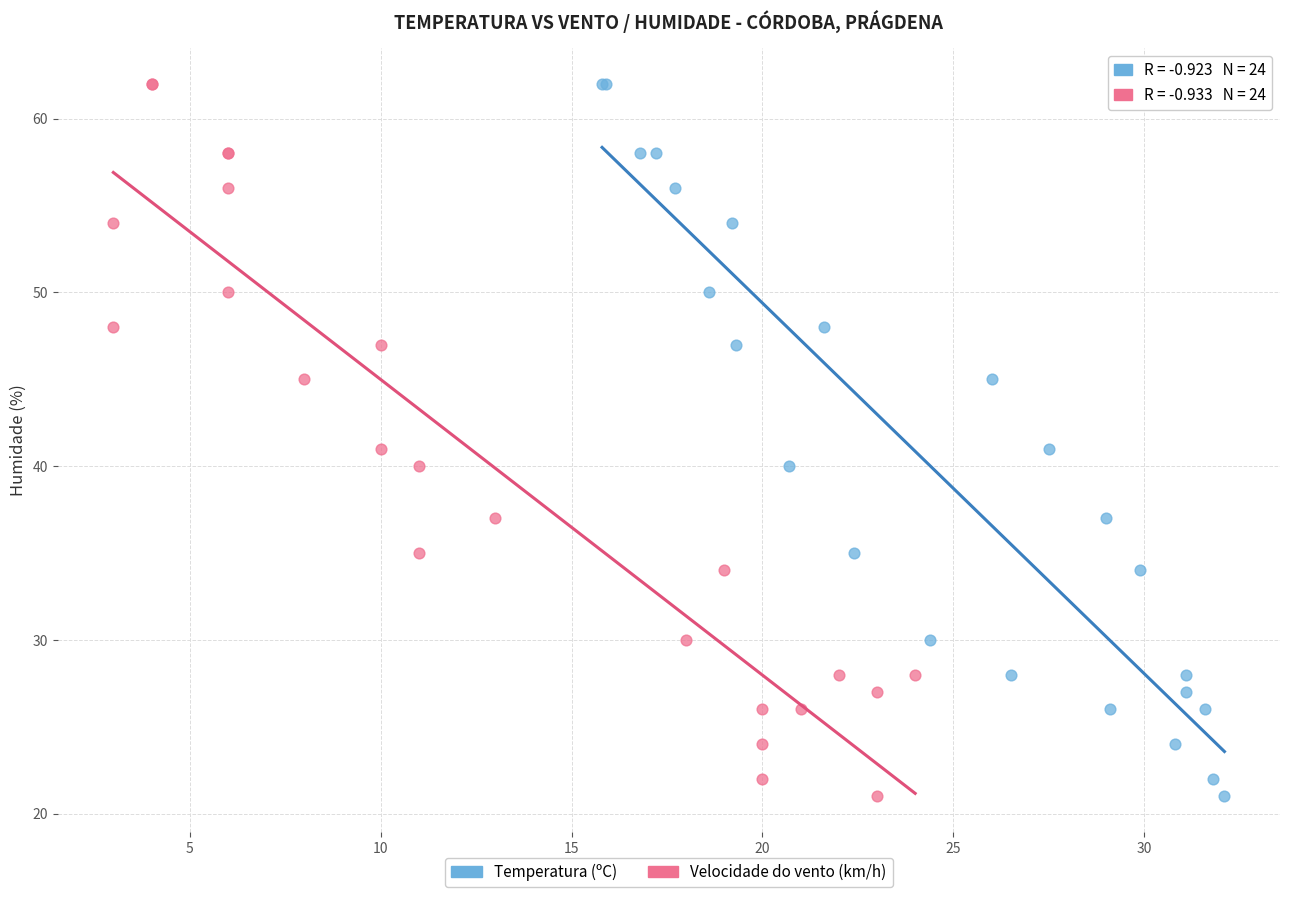

What are all the series names shown in the legend?

Temperatura (ºC), Velocidade do vento (km/h)